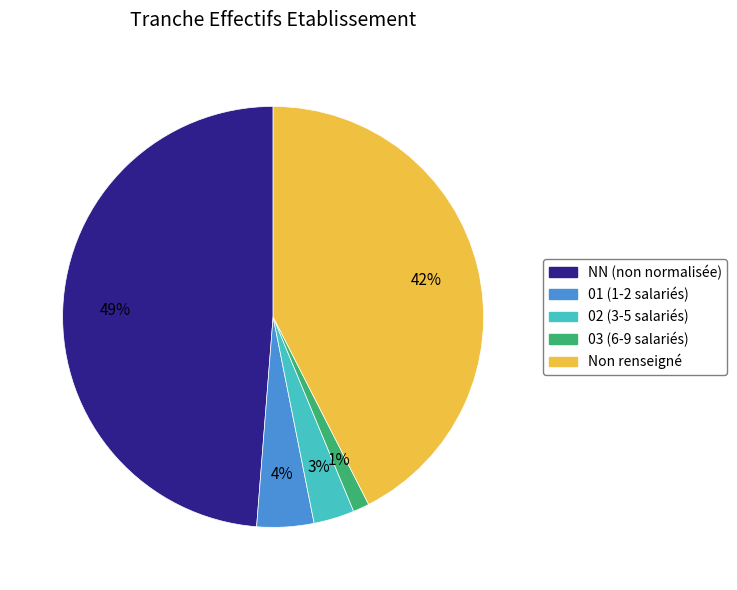

Is there any slice that represents more than half of the pie?

No